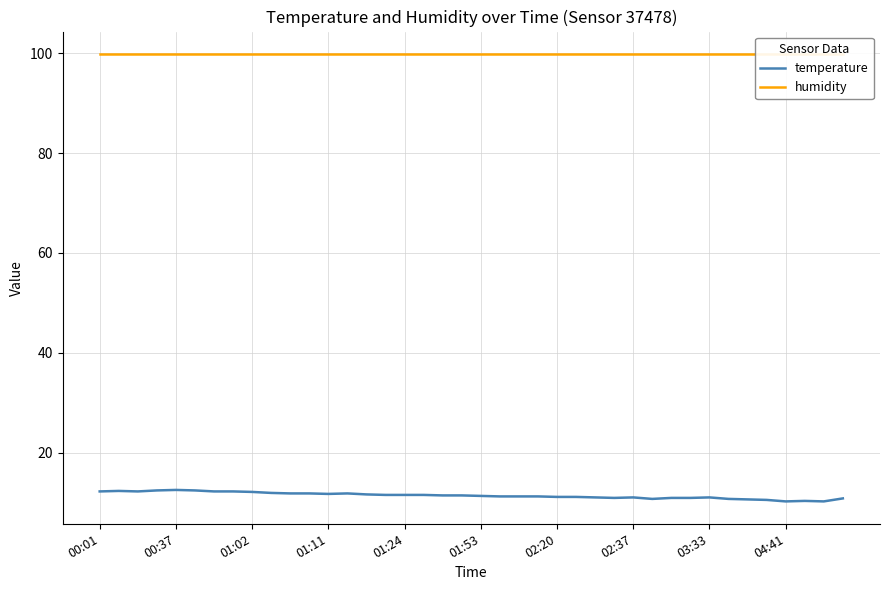

How many categories are shown in the chart?

40